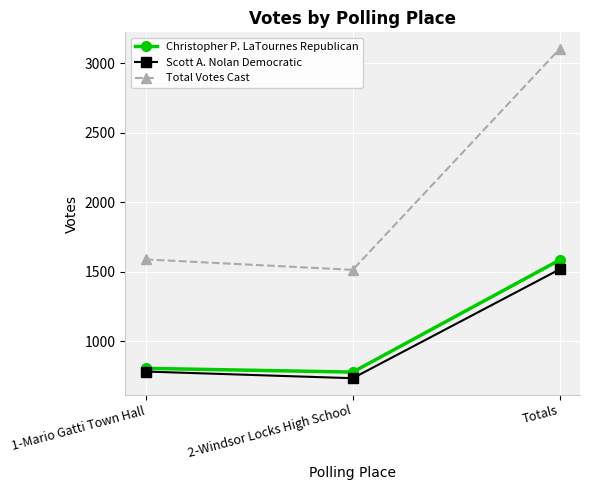

Is it true that Christopher P. LaTournes Republican equals 779 at 2-Windsor Locks High School?

True